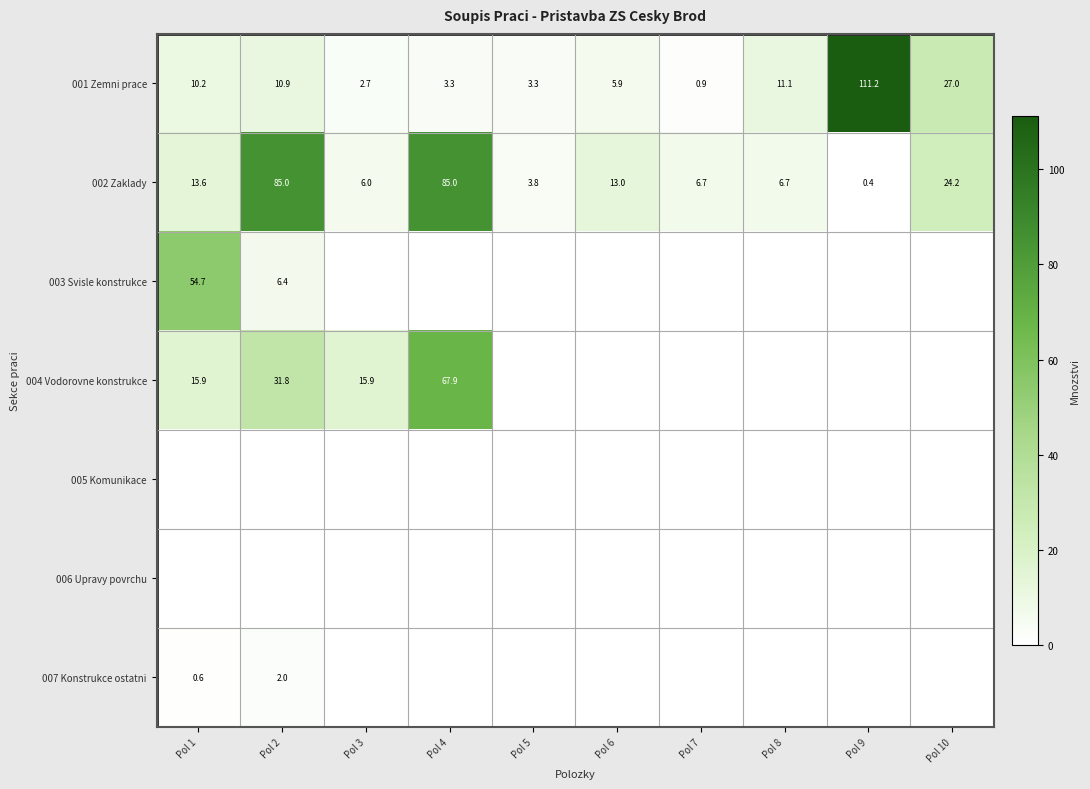

Which label corresponds to the largest value in the chart?

Pol 9